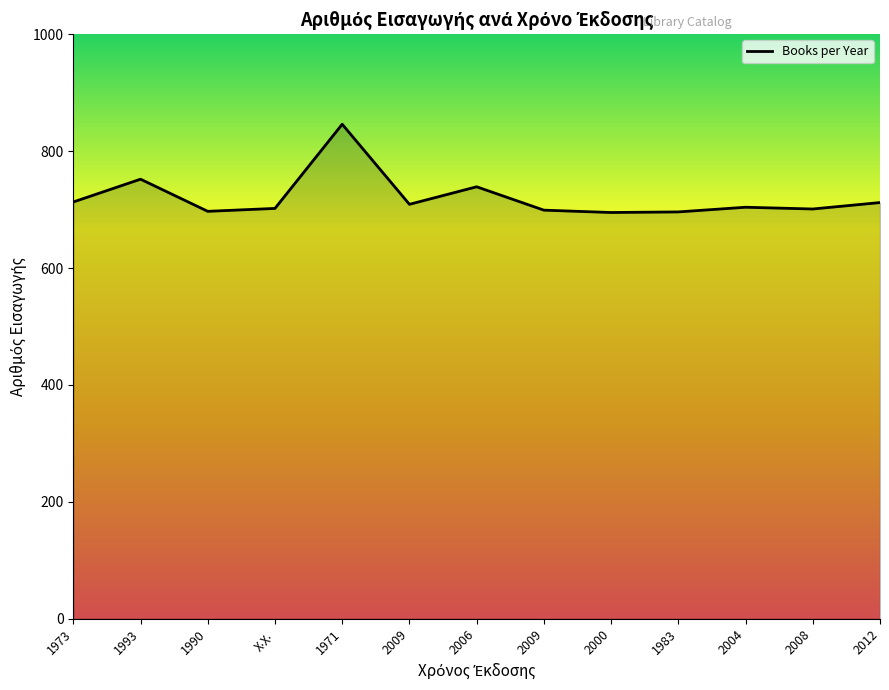

What is the average value?

720